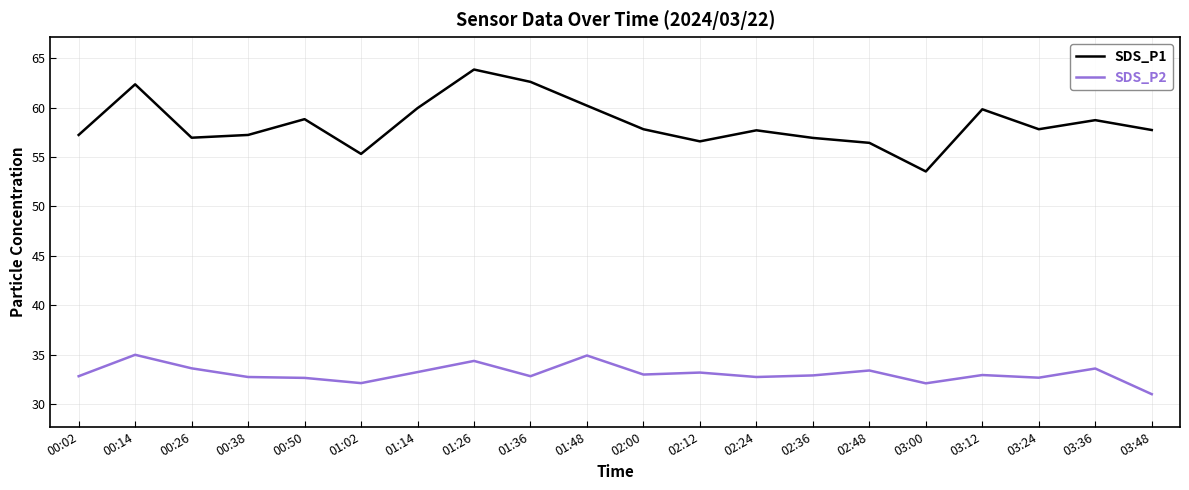

How many lines are shown in the chart?

2